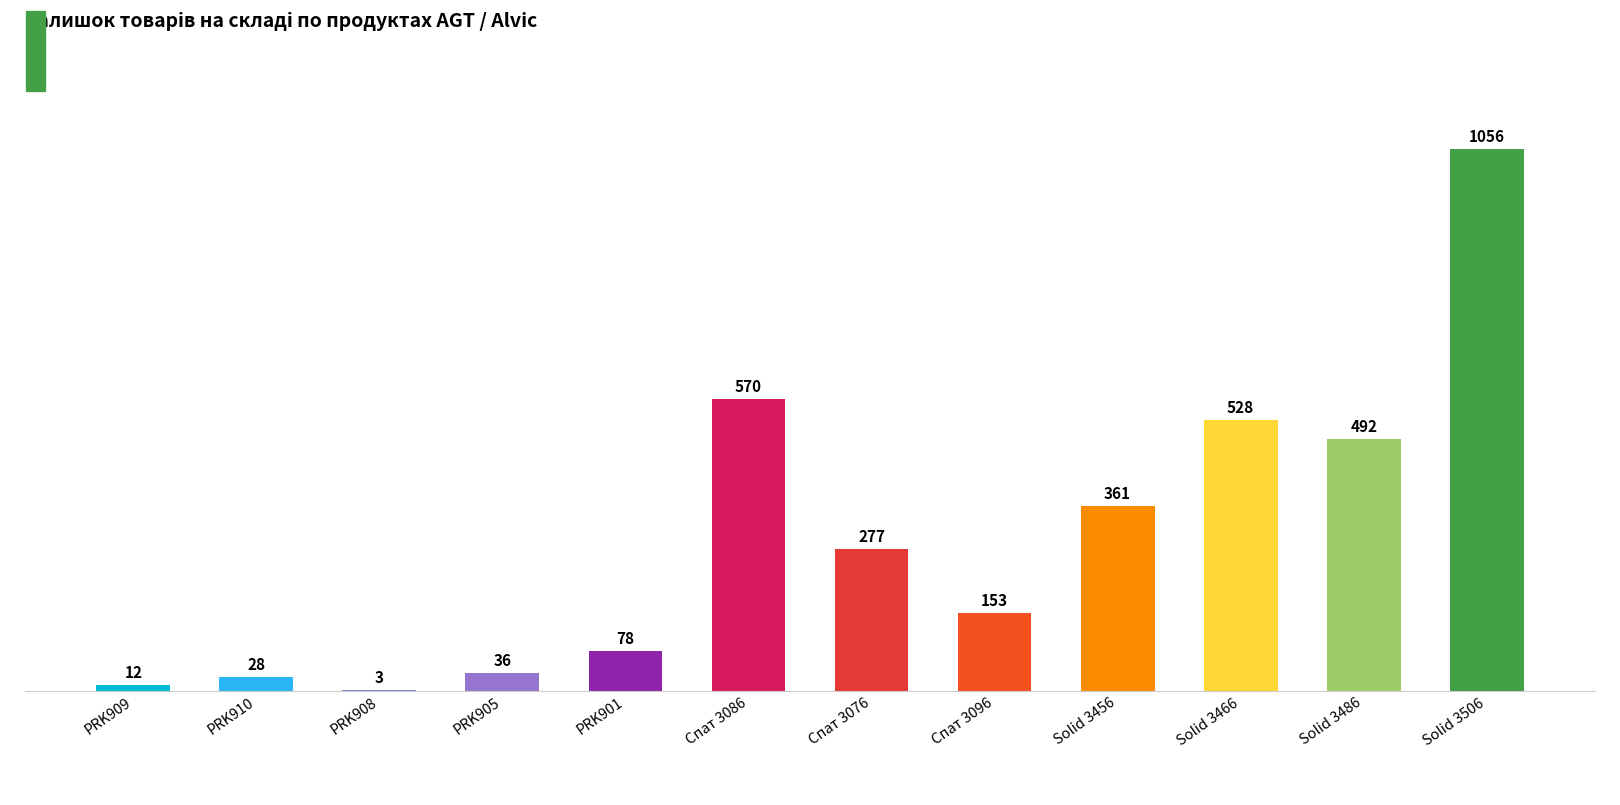

Which has a higher value, Solid 3486 or Solid 3466?

Solid 3466